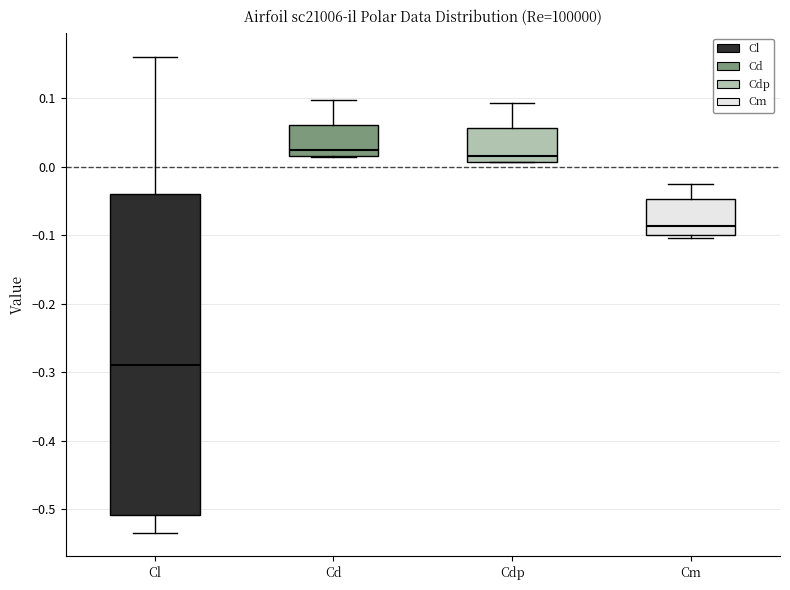

Which box's median line is the lowest?

Cl